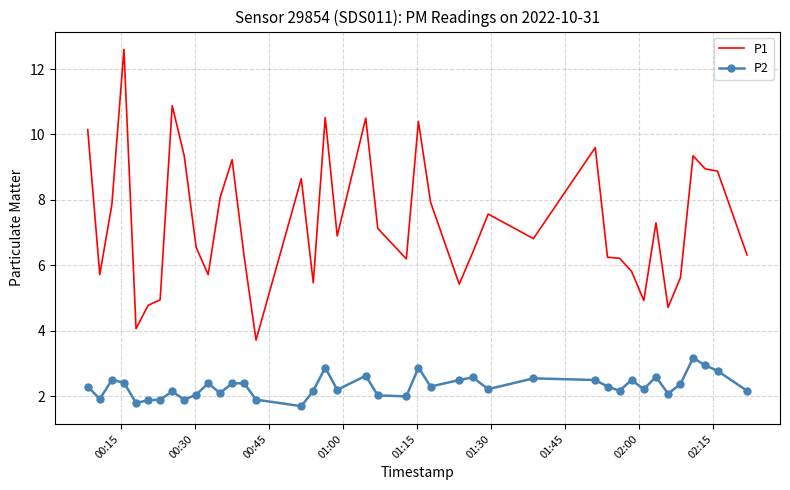

True or false: P2 and P1 intersect in this chart.

False